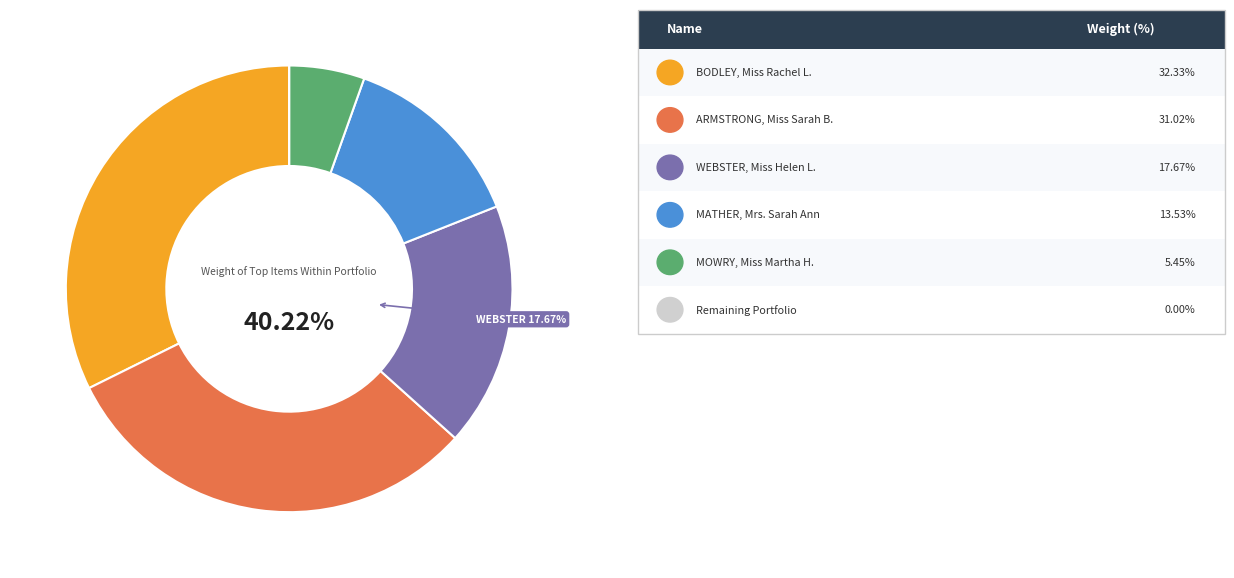

What percentage is the ARMSTRONG, Miss Sarah B. slice, to the nearest percent?

31%